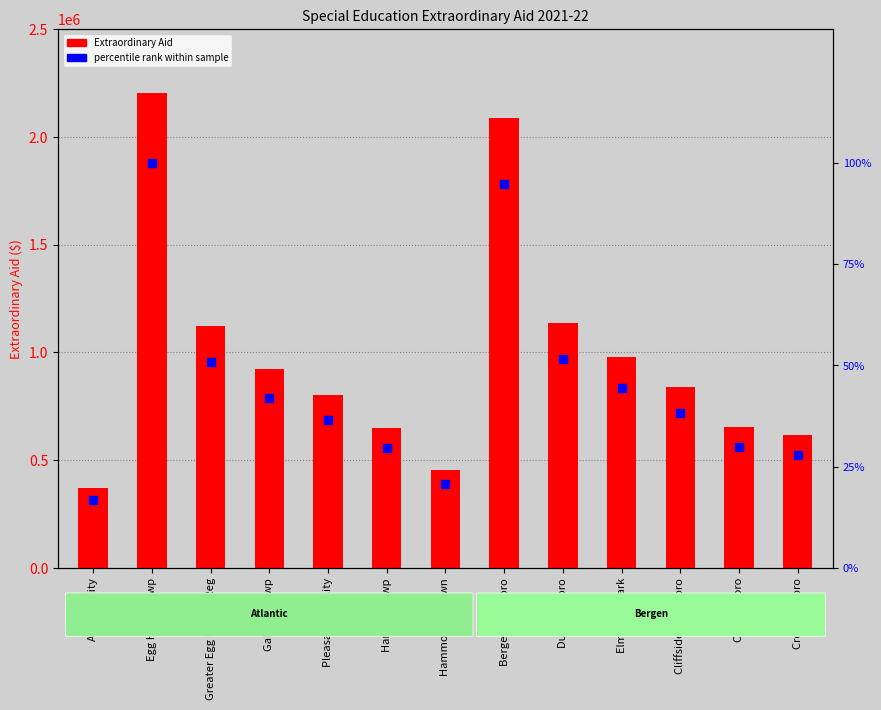

What is the total value across all series at Cresskill Boro?

616572.0